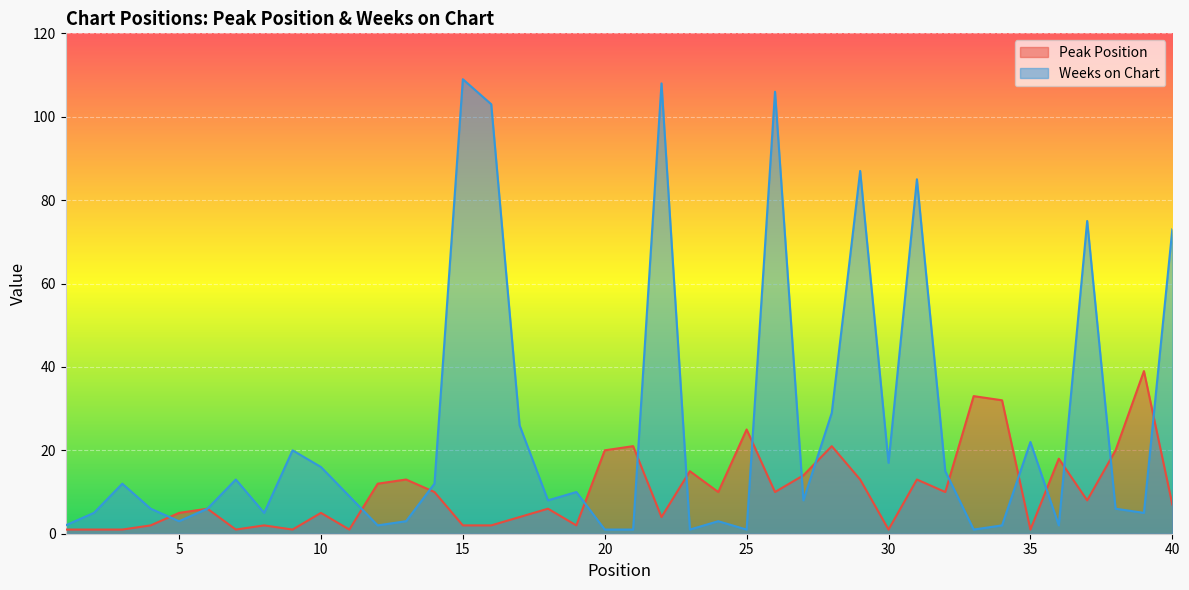

List the series in order of their overall mean, highest first.

Weeks on Chart, Peak Position